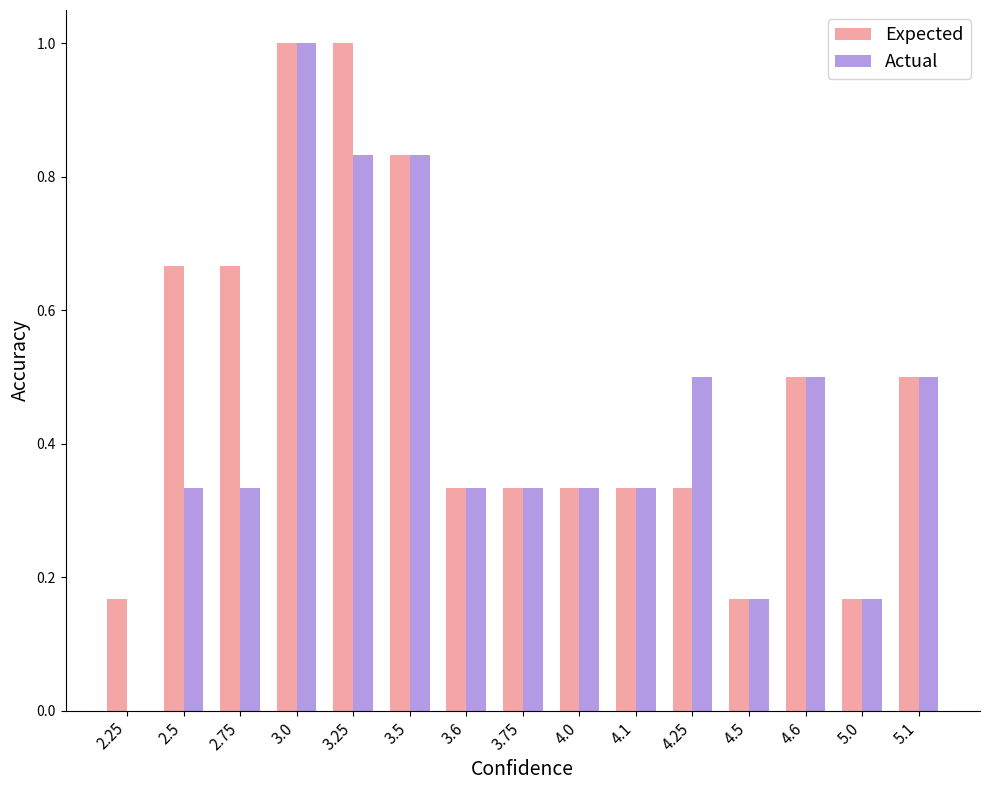

True or false: Expected has a value of 0.1 at 4.0.

False